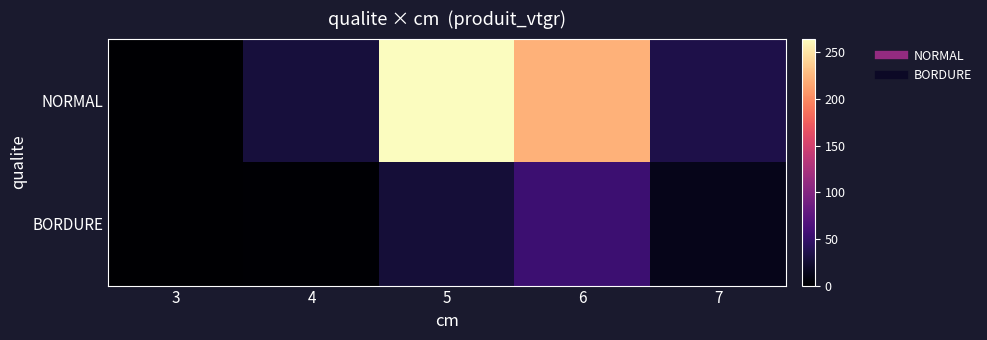

Which series has the widest spread of values?

NORMAL